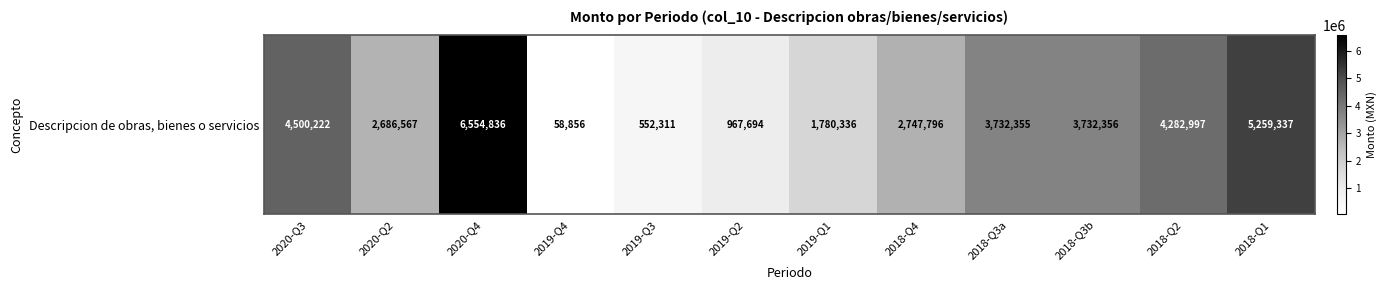

What is the greatest value displayed?

6554836